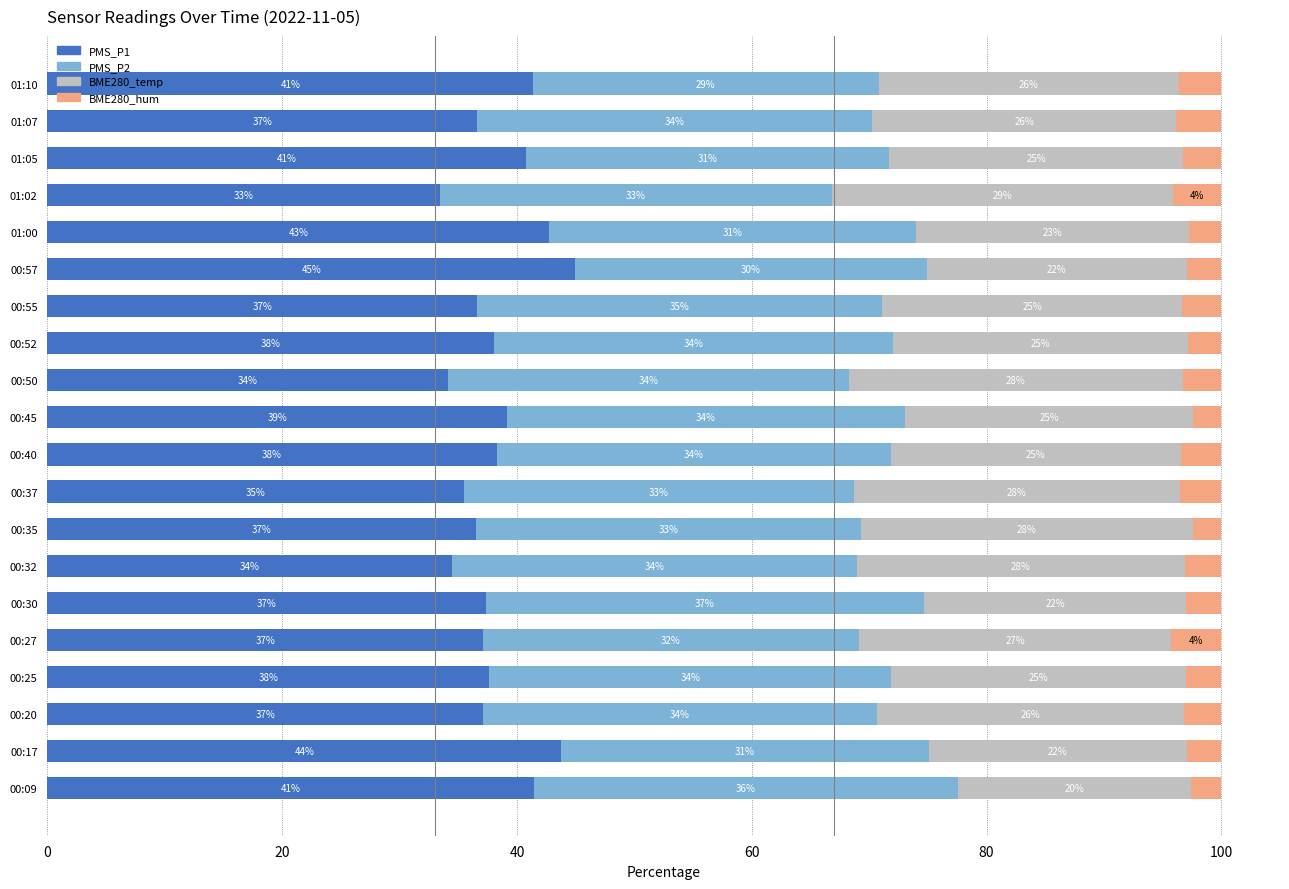

What is the total value across all series at 00:27?

100.0